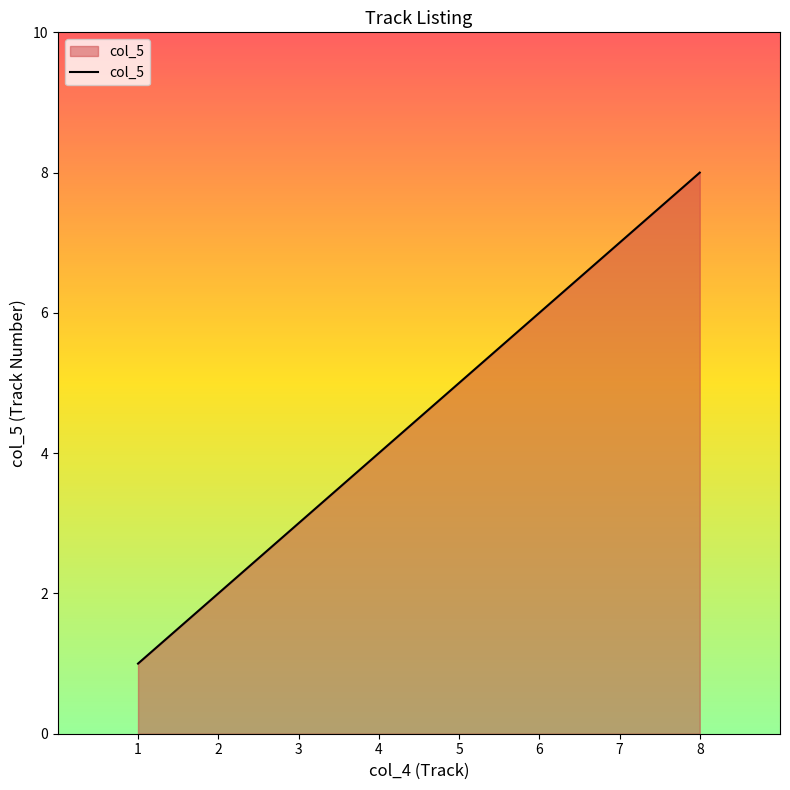

The chart shows a value of 10 at 7. True or false?

False